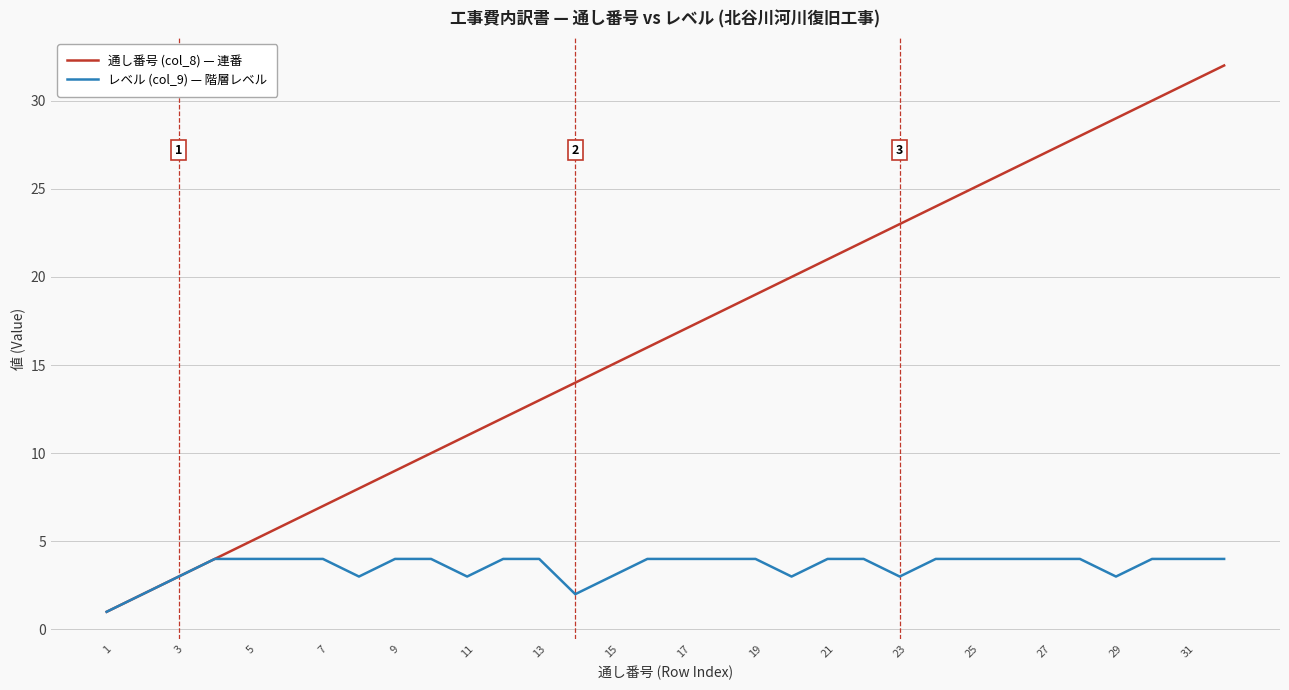

In レベル (col_9) — 階層レベル, how many points are lower than both neighbors (excluding endpoints)?

6